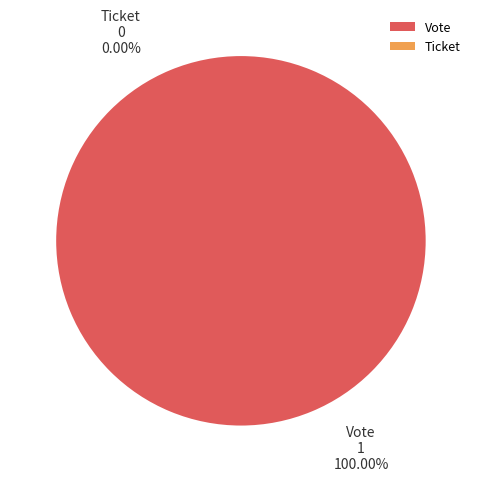

Does Ticket account for over 50% of the chart?

No